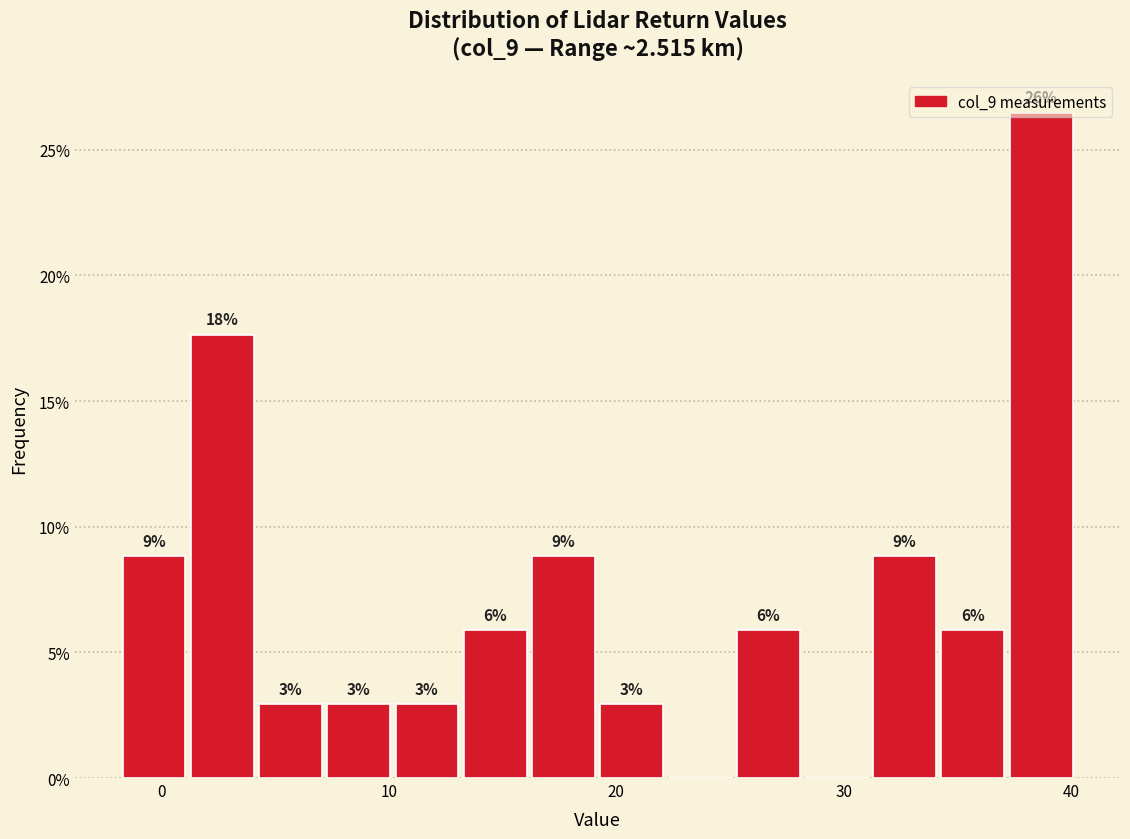

Read against the x-axis, roughly where is the centre of the tallest bar?

39